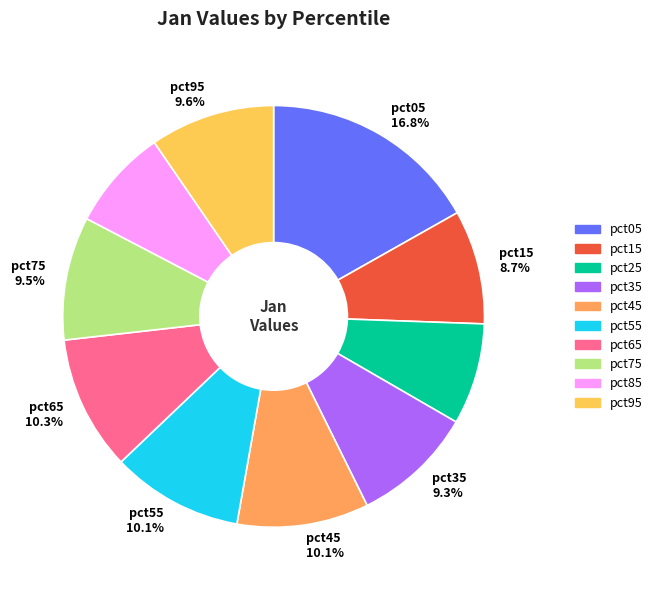

Is there a majority slice in this chart?

No